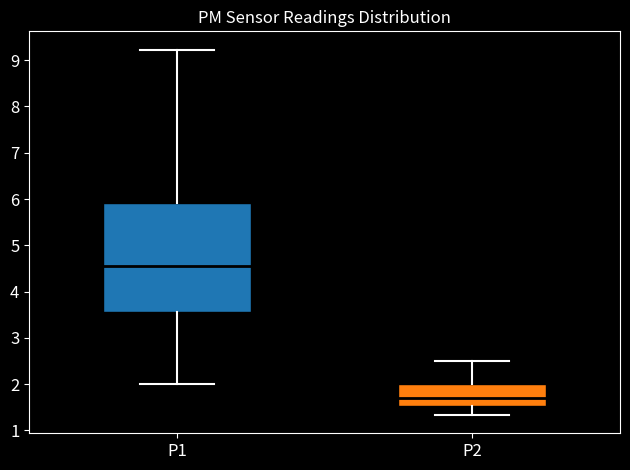

Where does the upper whisker of the box for P2 end on the y-axis? The values are not printed on the chart, so give them approximately, as read against the axis.

2.5